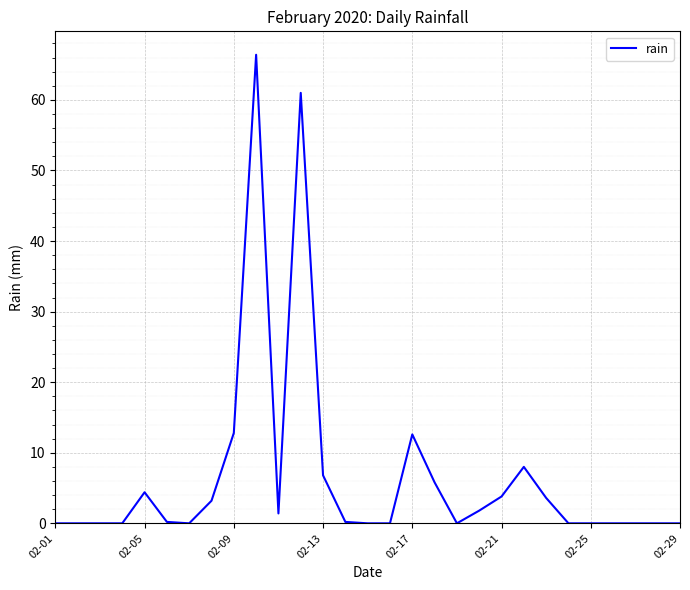

What is the greatest value displayed?

66.4